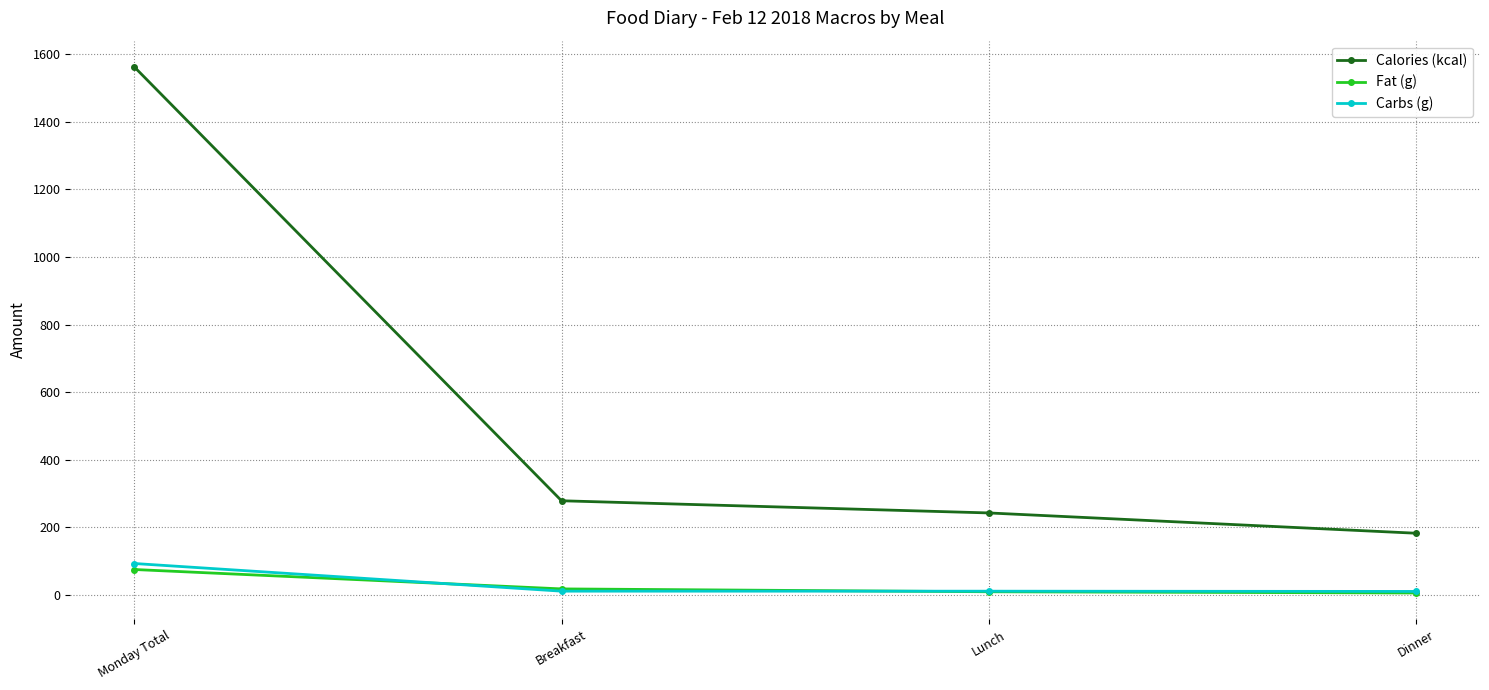

What is the approximate value of Calories (kcal) at Lunch?

243.0